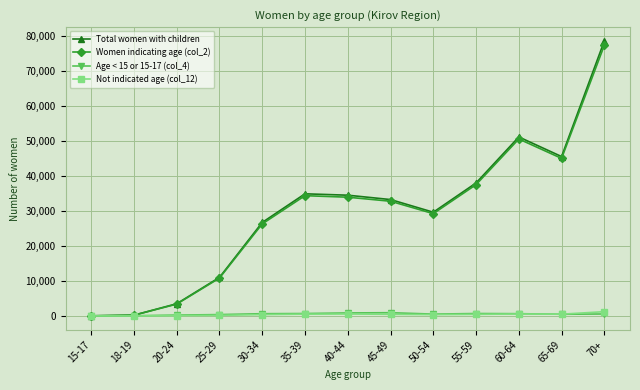

At which category does the chart reach its peak across all series?

70+